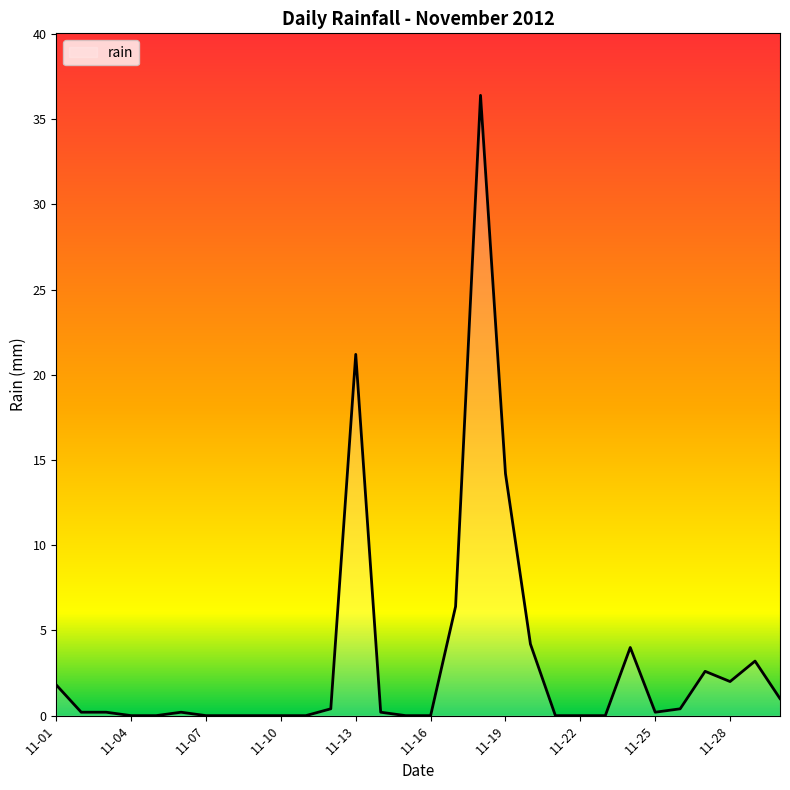

Reading right to left, list all the values displayed in this chart.

1.0	3.2	2.0	2.6	0.4	0.2	4.0	0.0	0.0	0.0	4.2	14.2	36.4	6.4	0.0	0.0	0.2	21.2	0.4	0.0	0.0	0.0	0.0	0.0	0.2	0.0	0.0	0.2	0.2	1.8